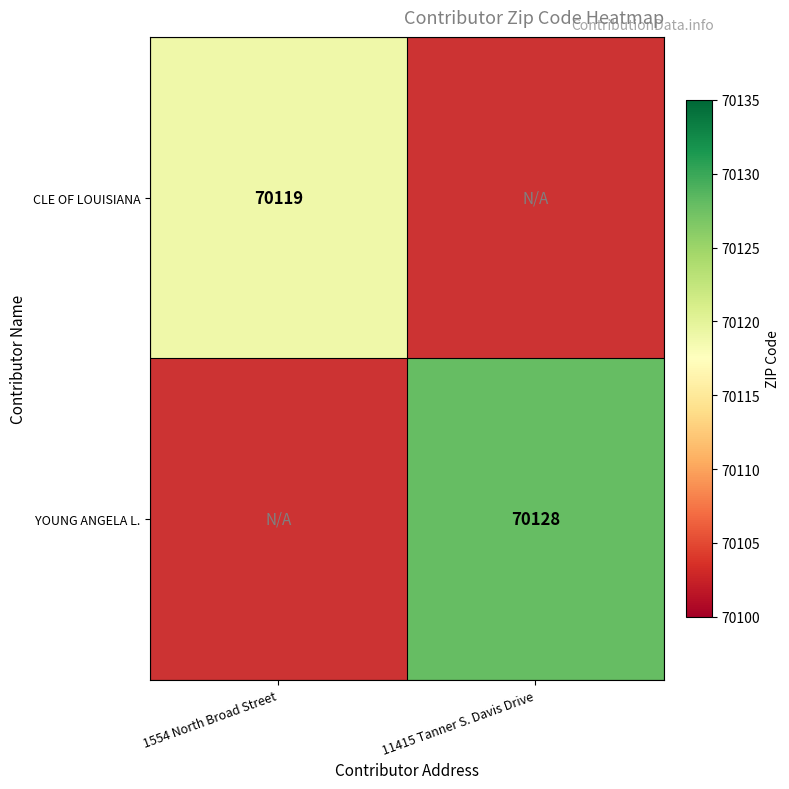

What is the greatest value displayed?

70128.0